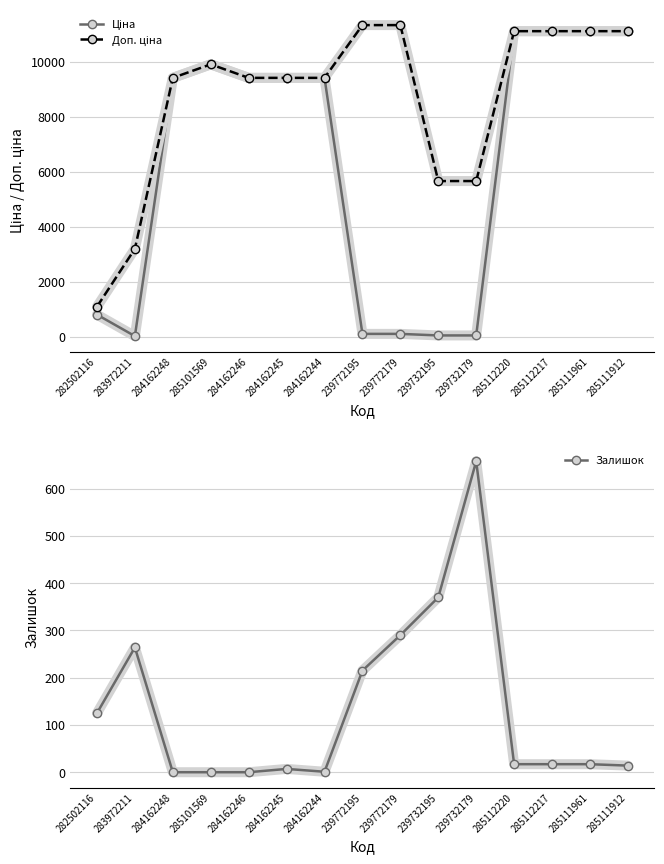

The value of Залишок at 285111912 is 24.6. True or false?

False